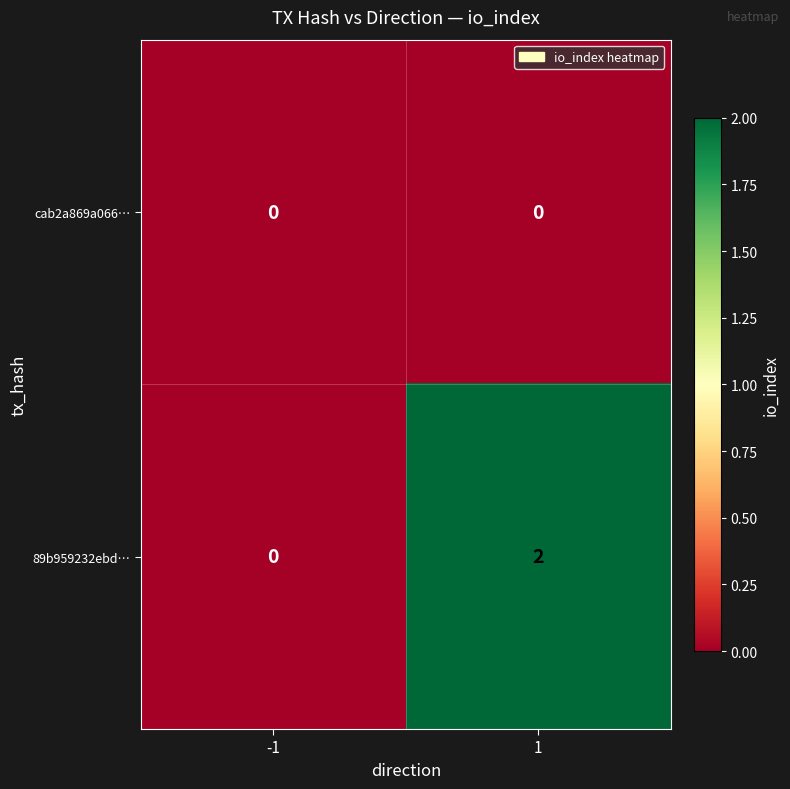

How many series are shown in this chart?

2